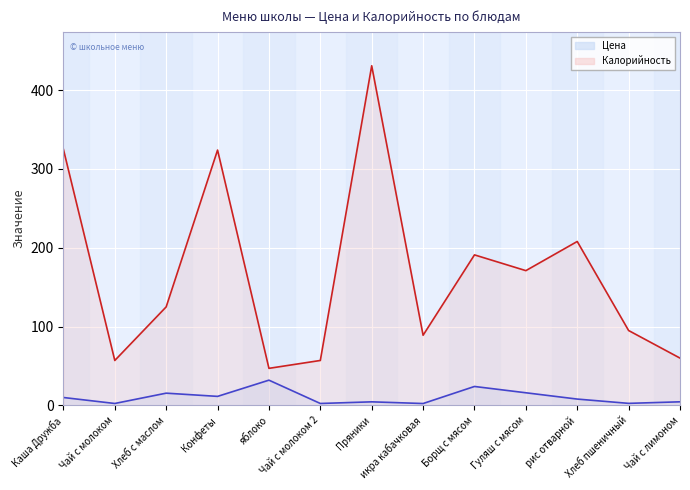

What is the sum of all Калорийность values?

2180.0